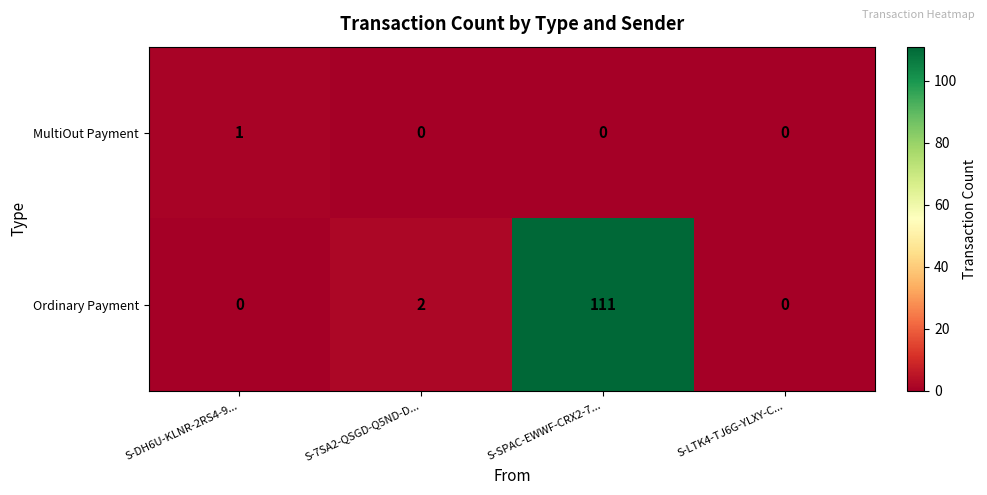

Reading left to right, list all the values displayed in this chart.

MultiOut Payment: S-DH6U-KLNR-2RS4-9...=1	S-7SA2-QSGD-Q5ND-D...=0	S-SPAC-EWWF-CRX2-7...=0	S-LTK4-TJ6G-YLXY-C...=0
Ordinary Payment: S-DH6U-KLNR-2RS4-9...=0	S-7SA2-QSGD-Q5ND-D...=2	S-SPAC-EWWF-CRX2-7...=111	S-LTK4-TJ6G-YLXY-C...=0